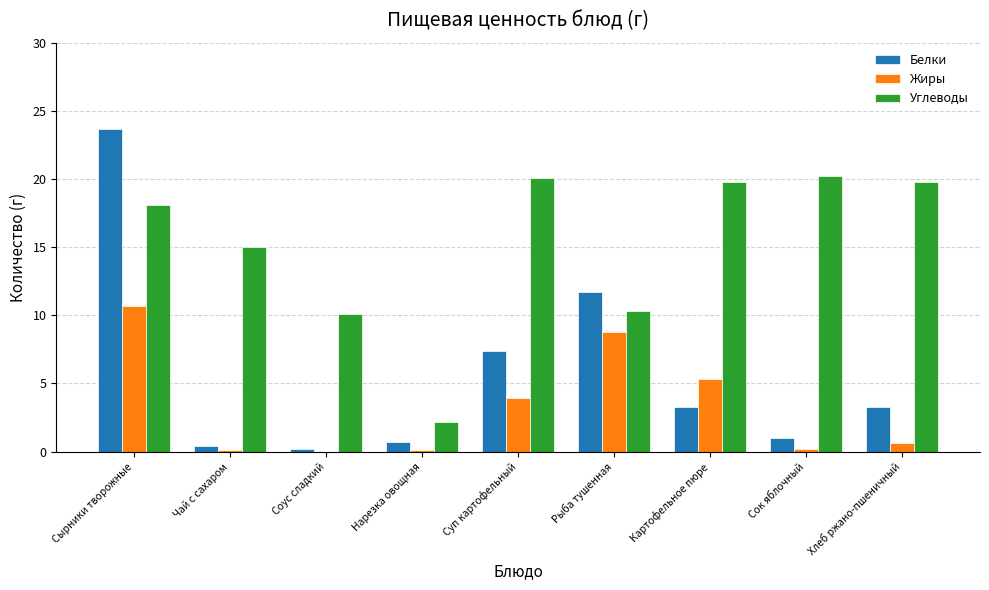

What is the sum of all Углеводы values?

135.6